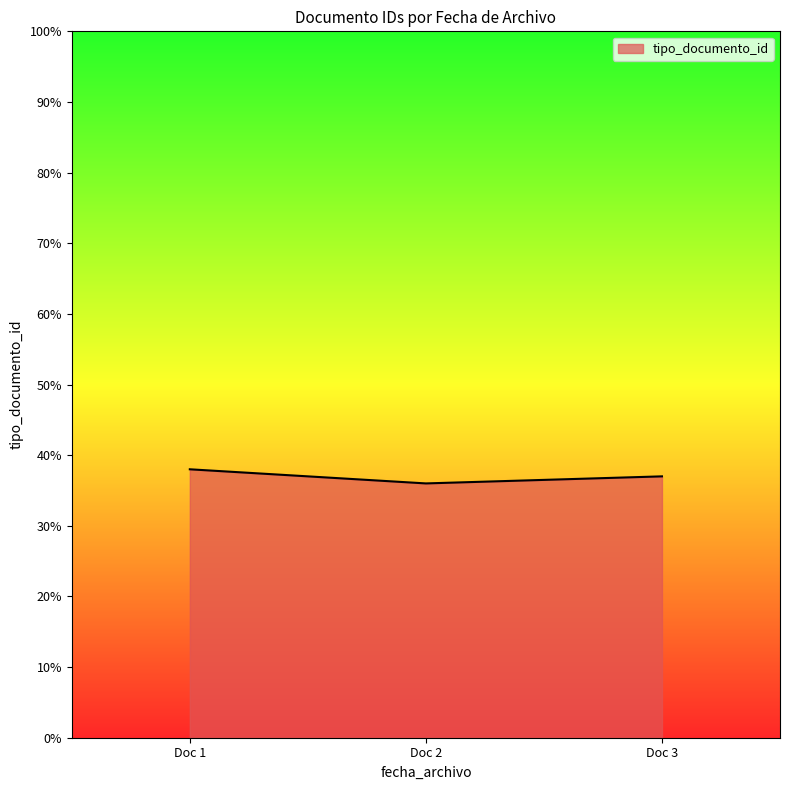

List the labels in order of value, largest first.

Doc 1, Doc 3, Doc 2